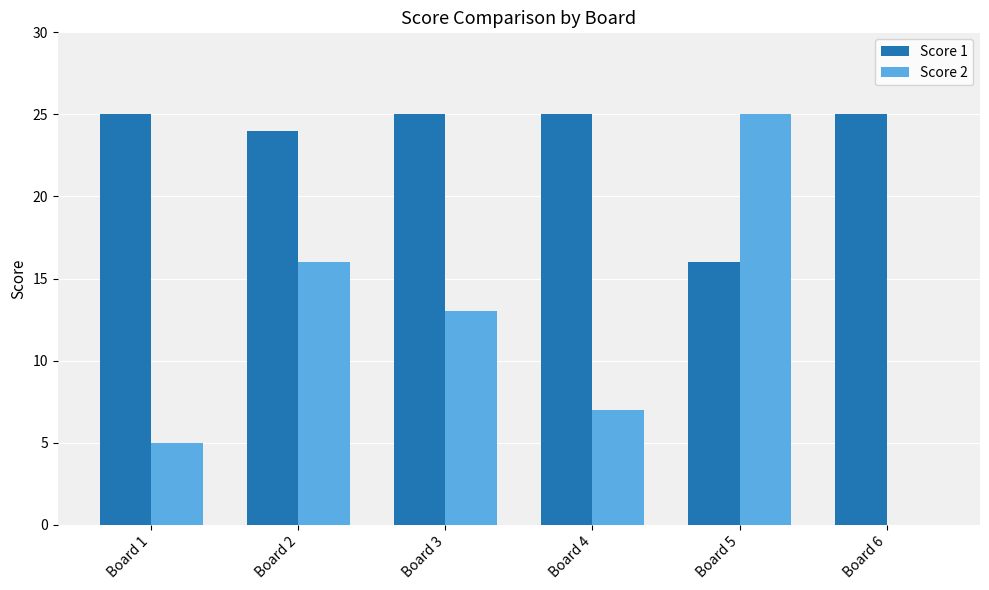

Count the number of categories in the chart.

6